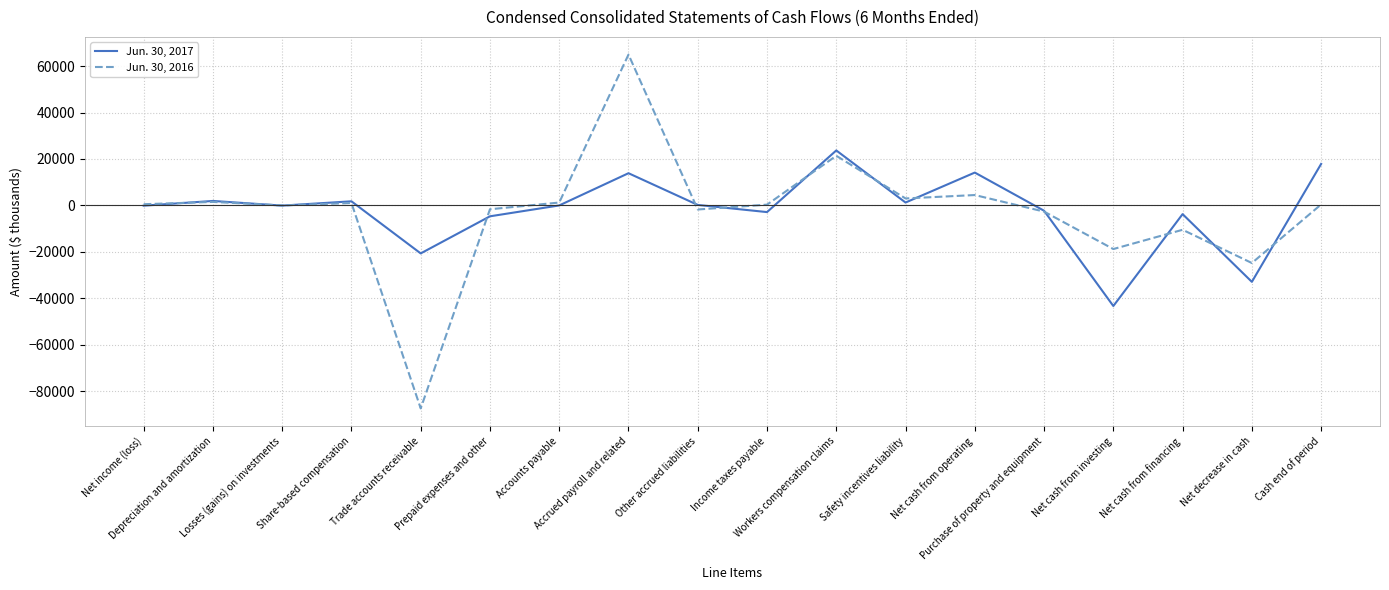

What is the lowest value of the Jun. 30, 2017 series?

-43310